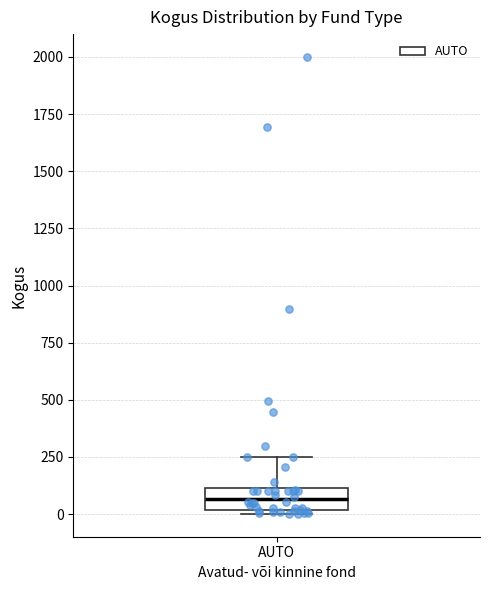

Transcribe this box plot: give where the median line is, the range the box spans, and where the two whiskers end, as read against the y-axis. The values are not printed on the chart, so give them approximately, as read against the axis.

median 50, box 0 to 100, whiskers 0 (just below the box's lower edge) to 250